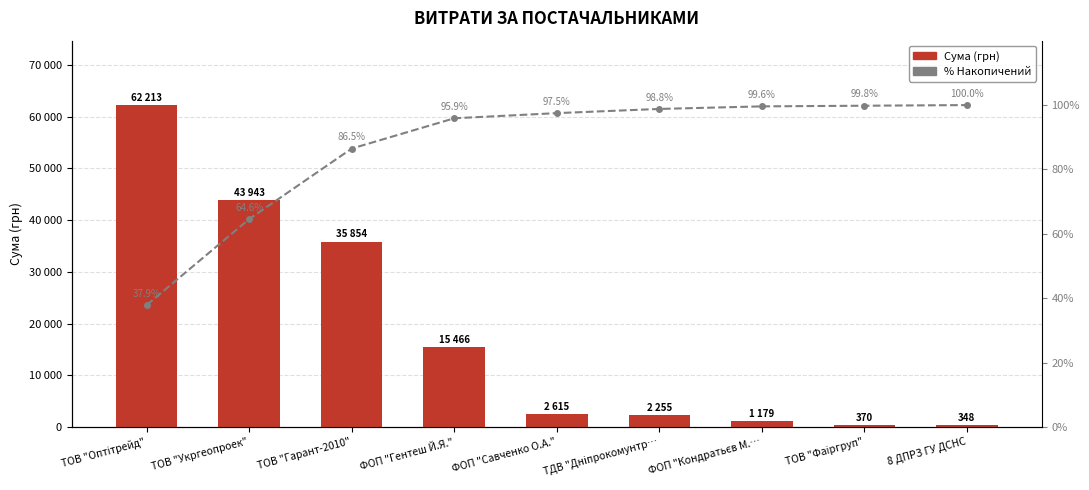

What is the sum of the %Acum. values at ФОП "Савченко О.А." and ФОП "Кондратьєв М.…?

197.1